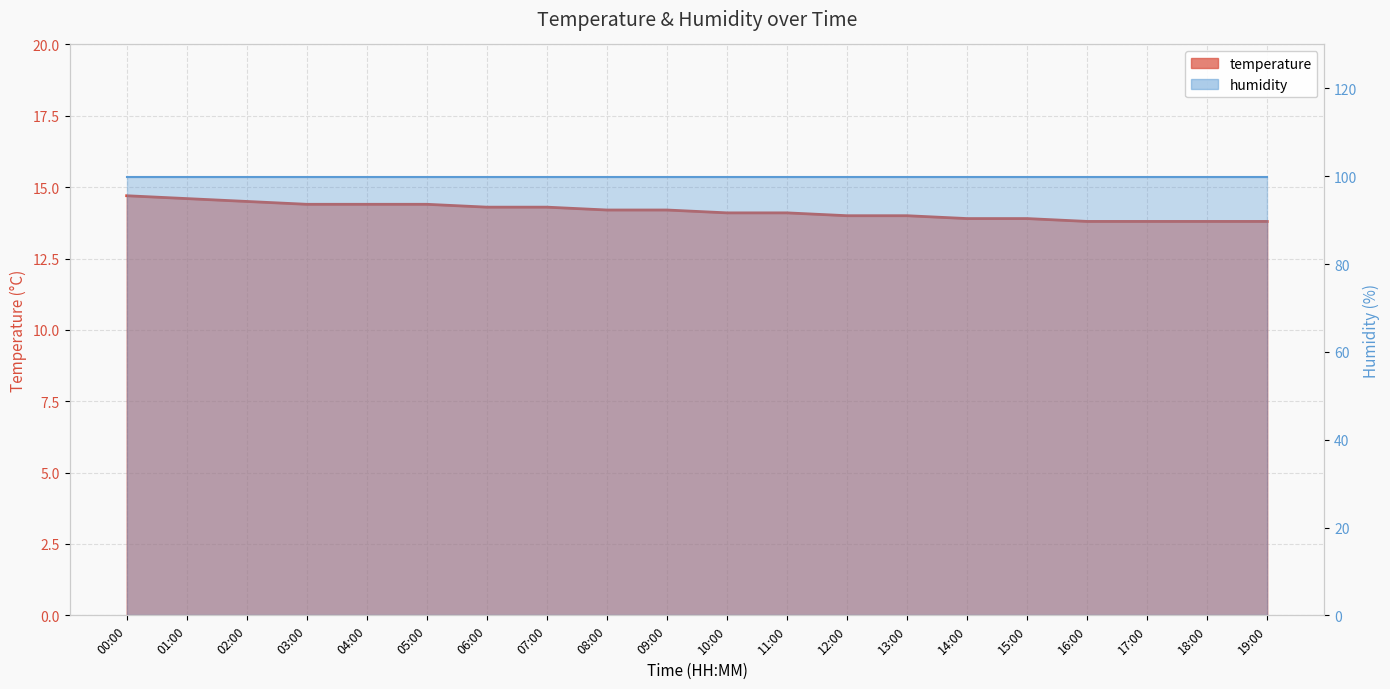

At which category does the chart reach its peak across all series?

00:00